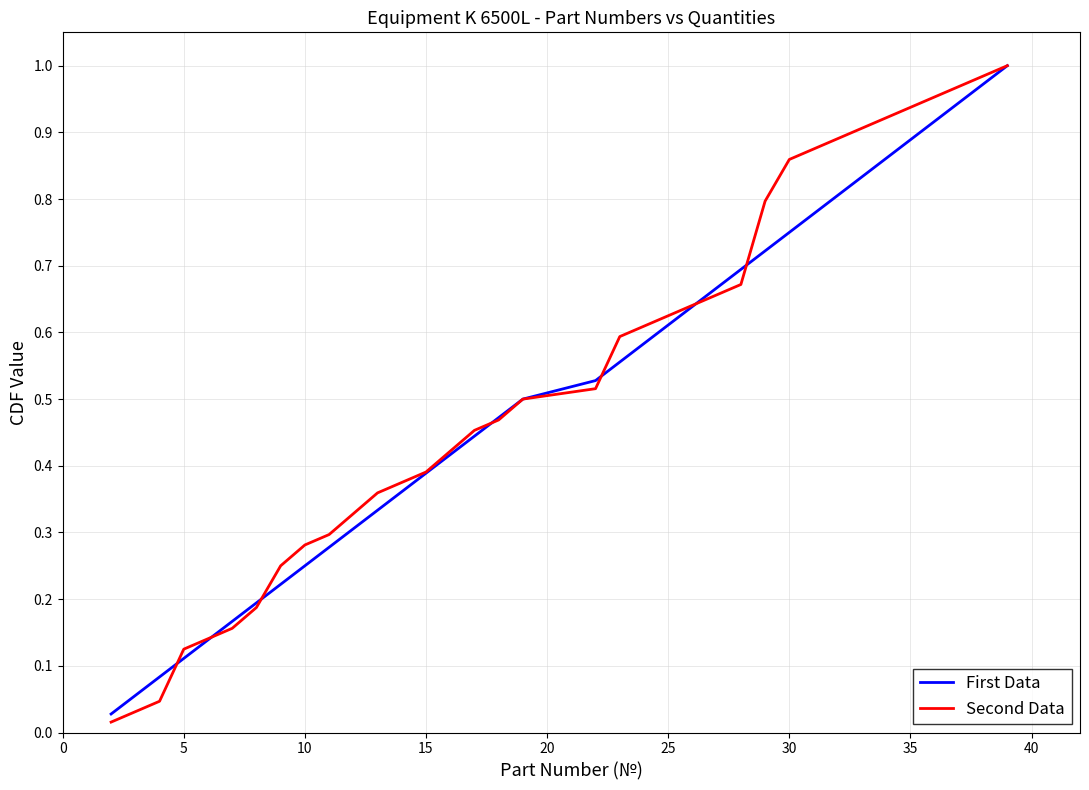

Which series has the largest range (max minus min)?

Second Data